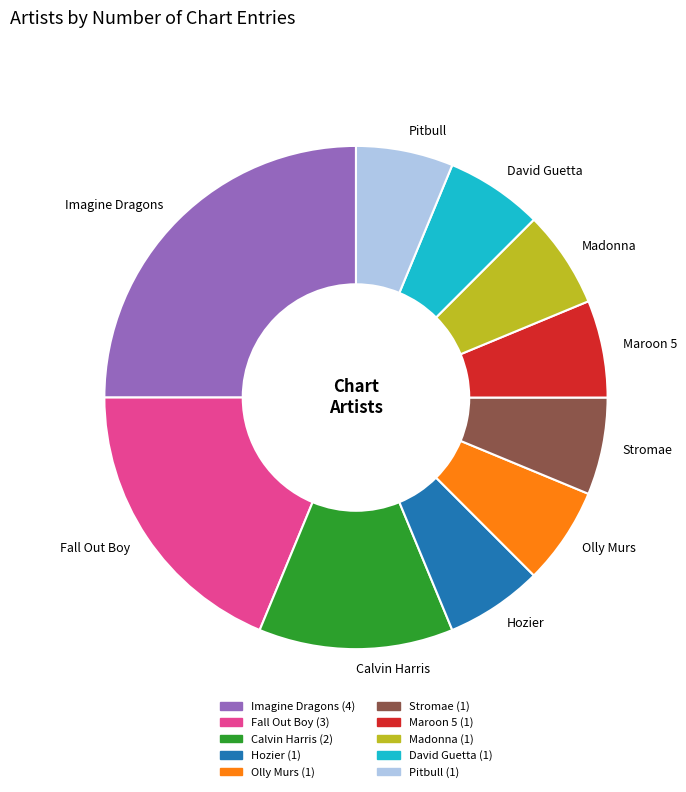

Does Imagine Dragons represent more than half of the total?

No